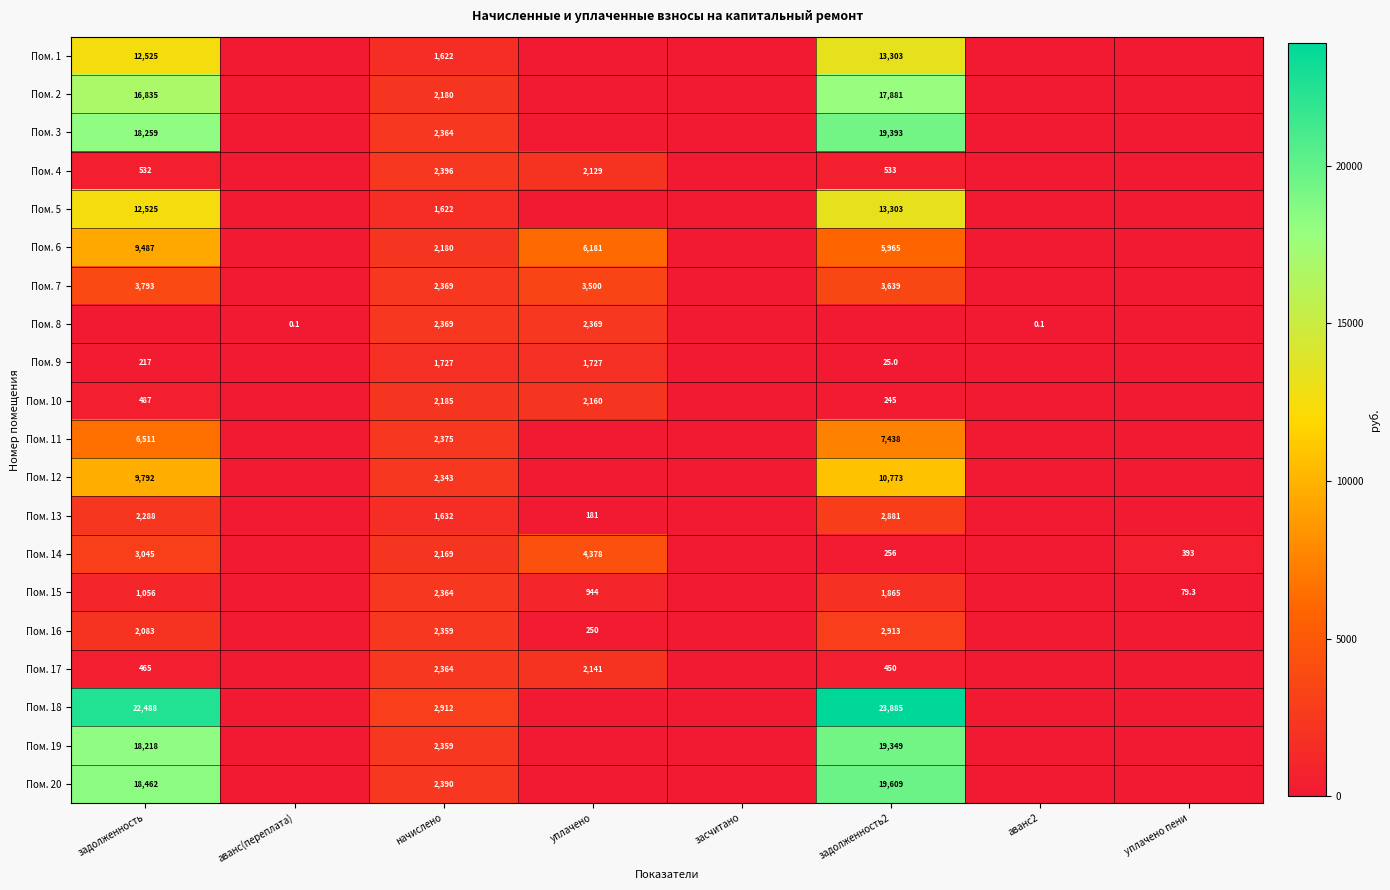

At which category is the sum across all series the highest?

задолженность2